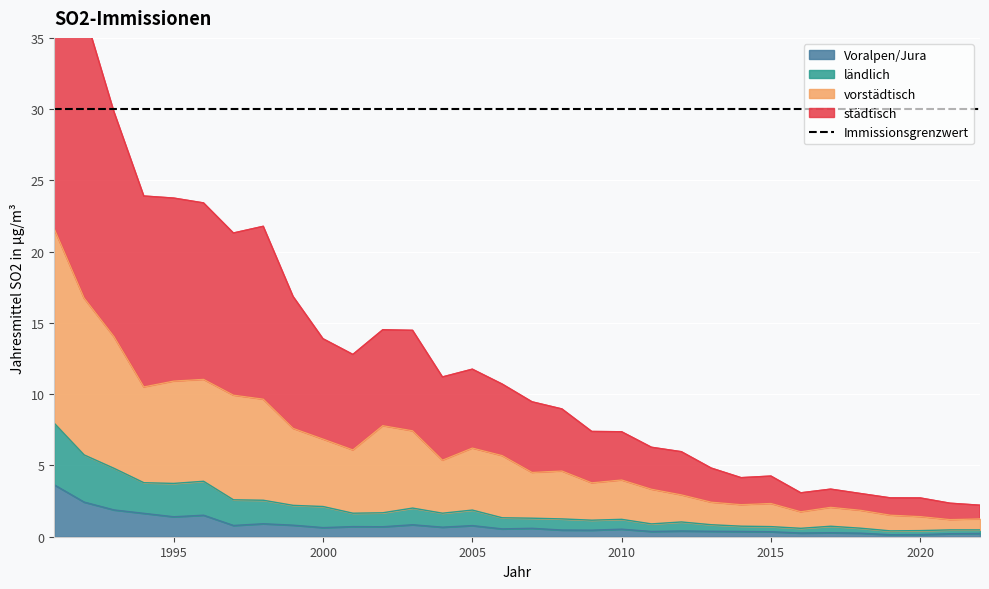

Is the value of städtisch at 2013 greater than the value of Voralpen/Jura at 2000?

Yes